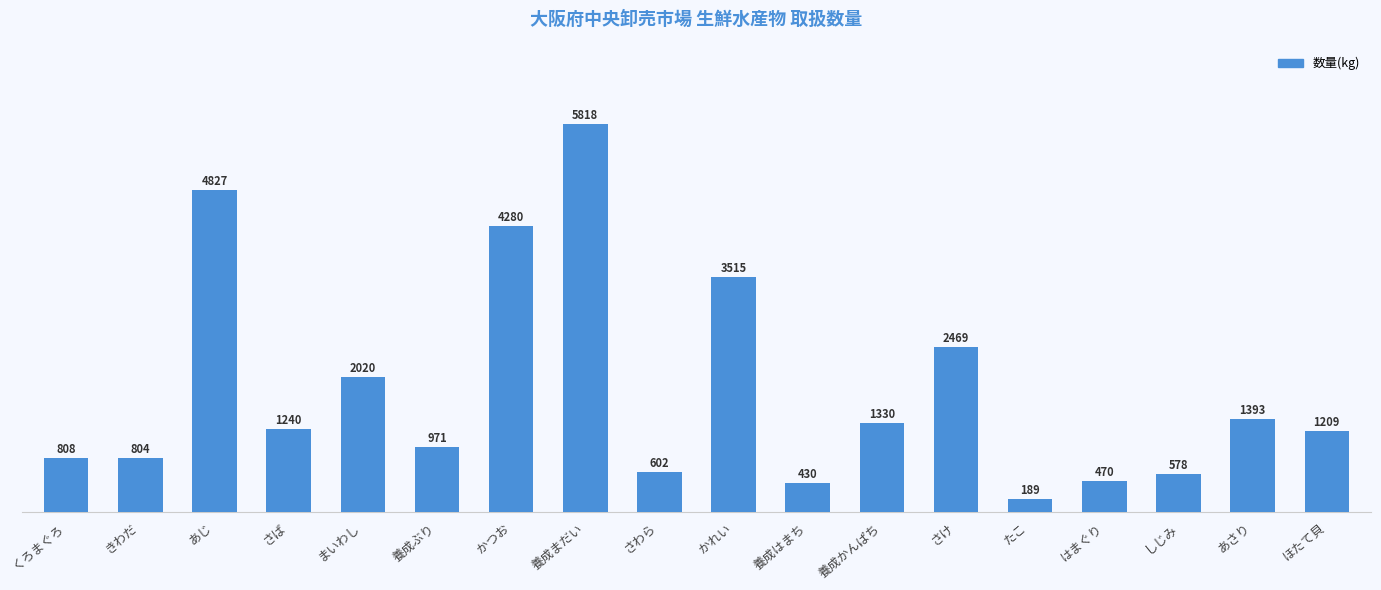

Where is the data nearest to the value 3003?

かれい